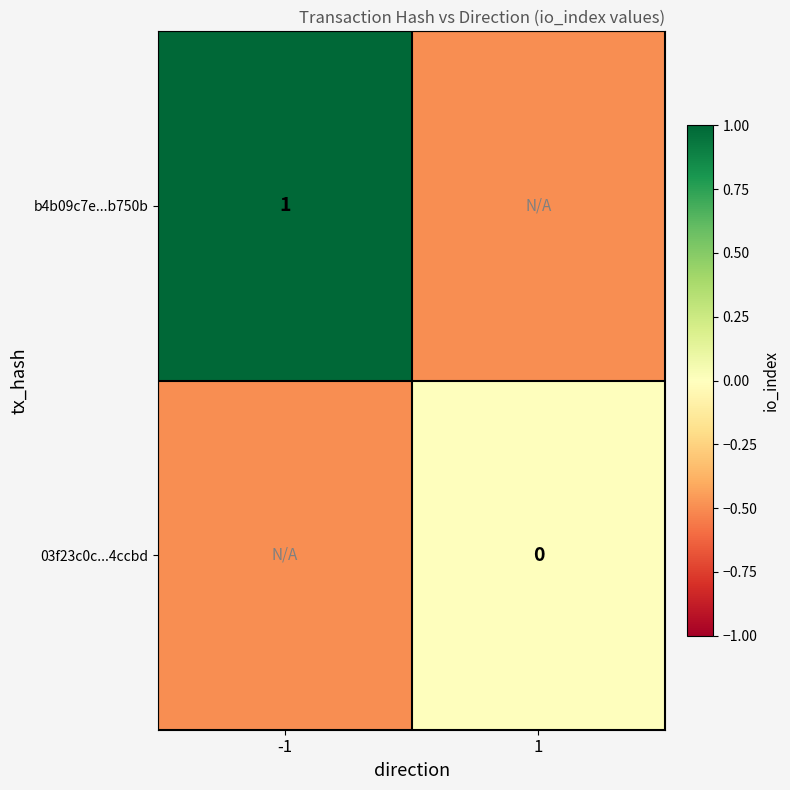

True or false: b4b09c7e...b750b has a value of 0.7 at -1.

False